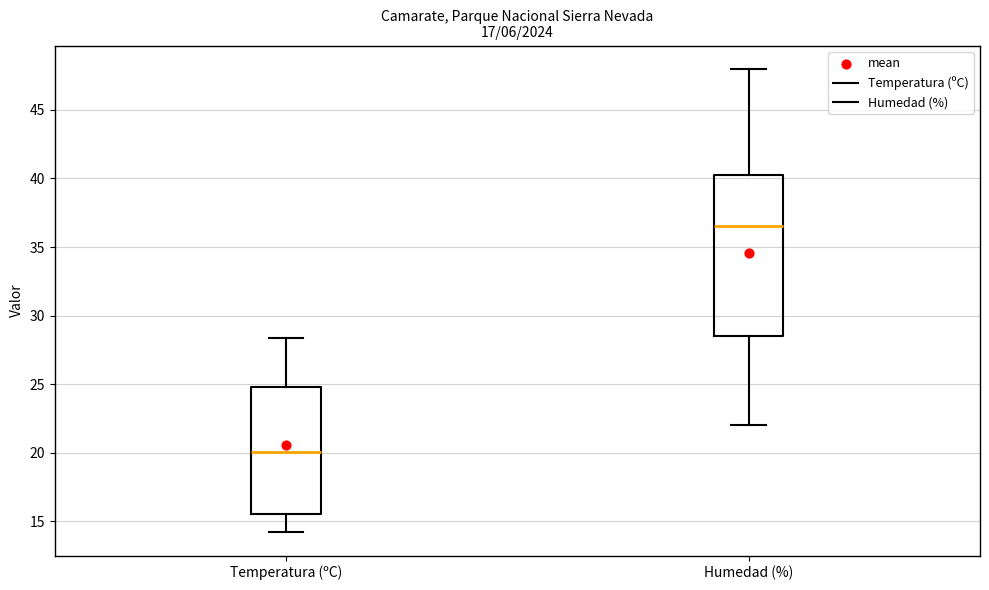

Which box's median line is the highest?

Humedad (%)